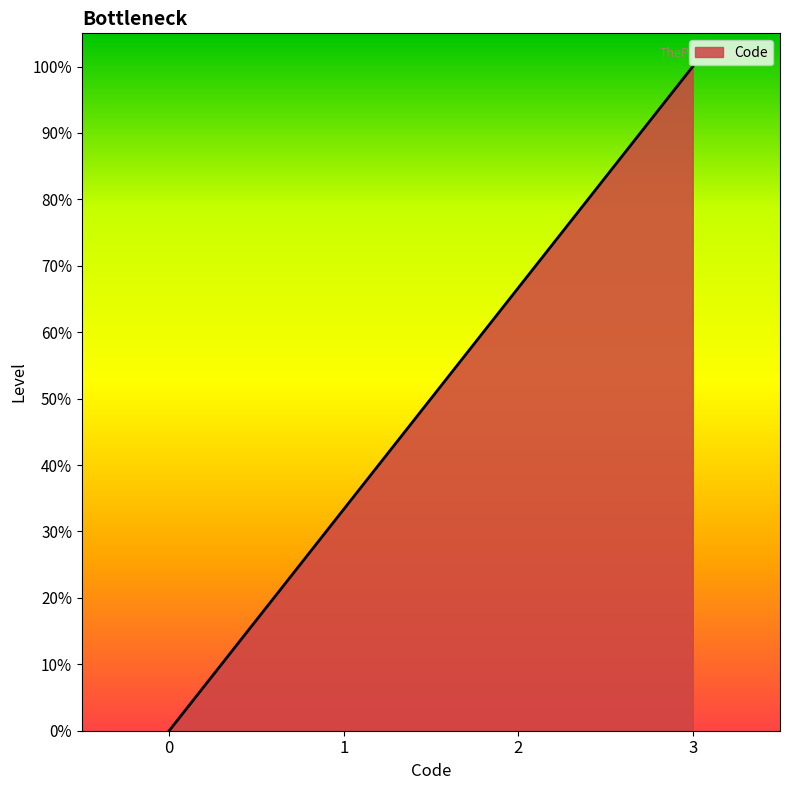

True or false: the data has more than 1 interior local peaks.

False